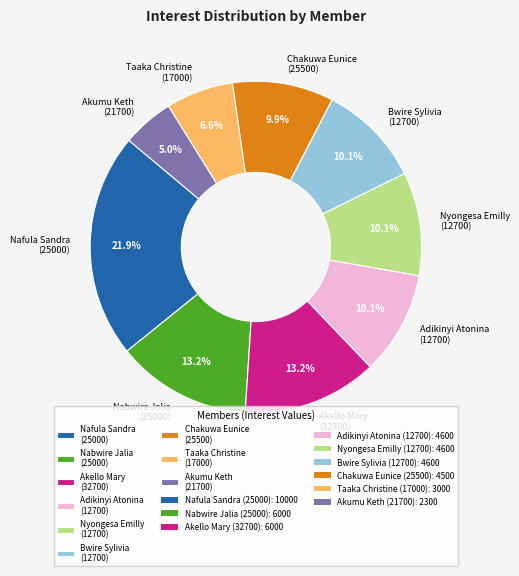

How many segments does this pie chart have?

9